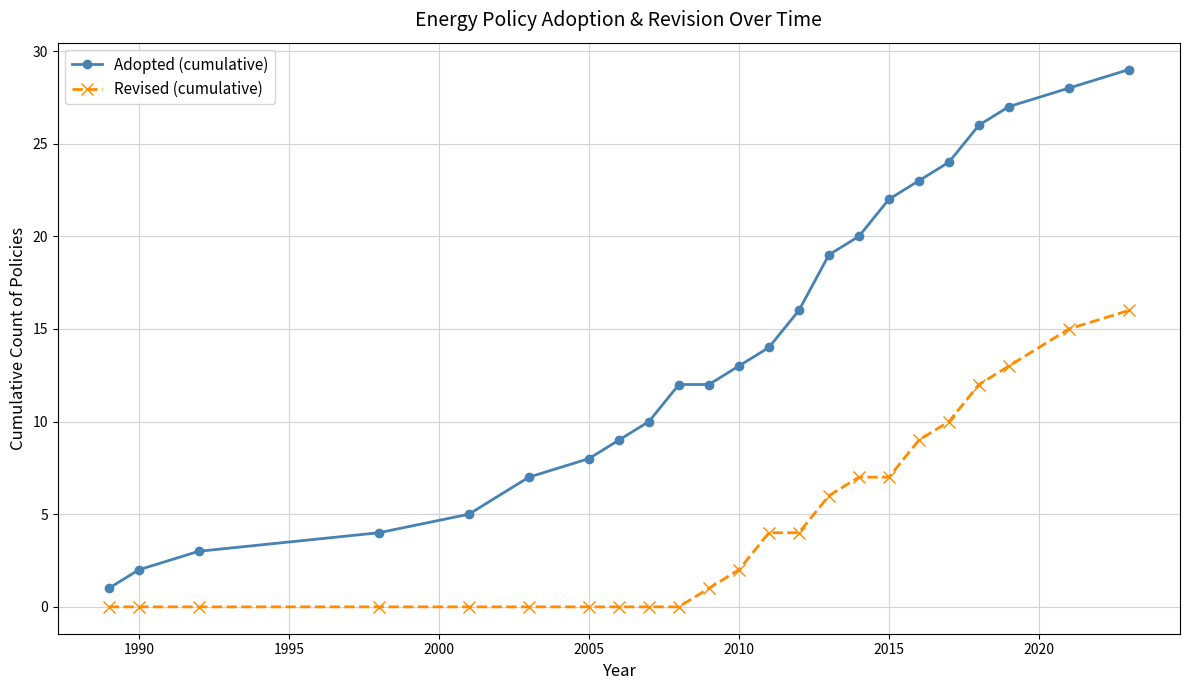

Which series has the widest spread of values?

Adopted (cumulative)